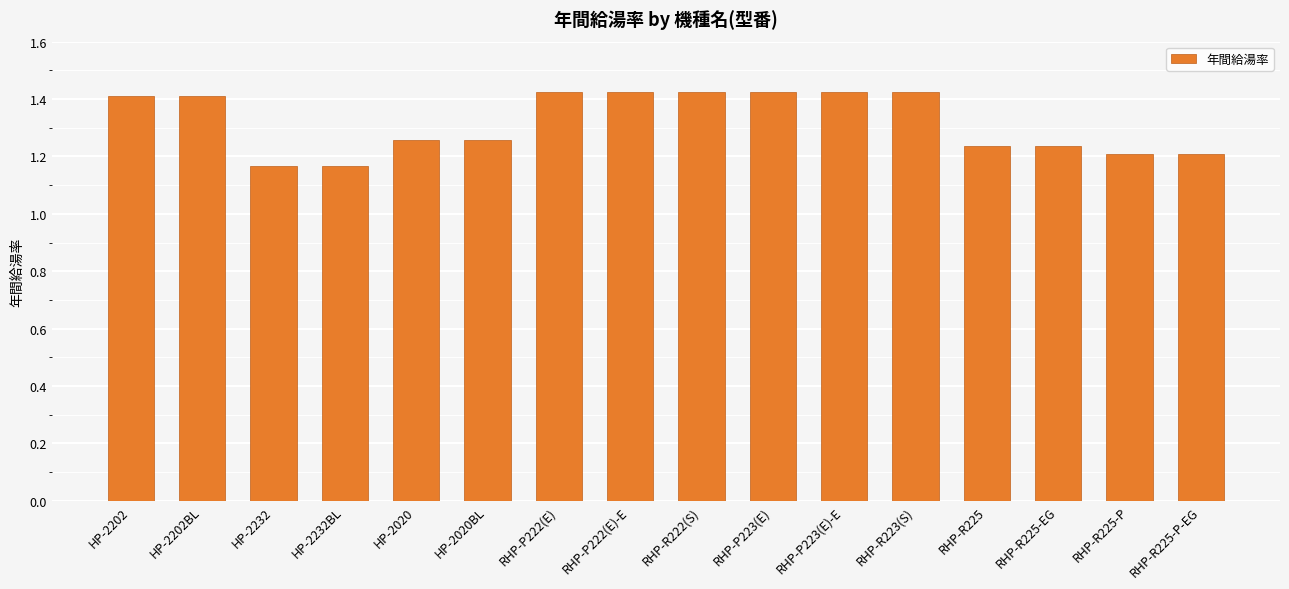

Between RHP-R225 and HP-2202BL, which is larger?

HP-2202BL